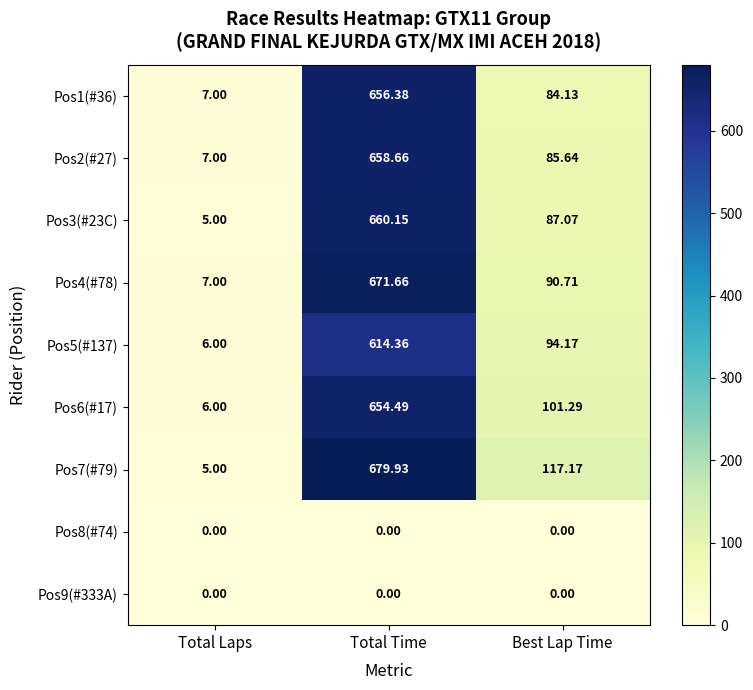

At which category is the sum across all series the highest?

Total Time